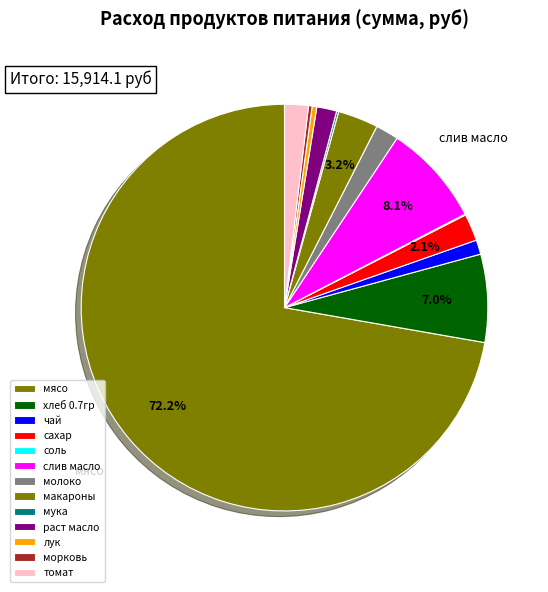

Which slice is the smallest?

соль